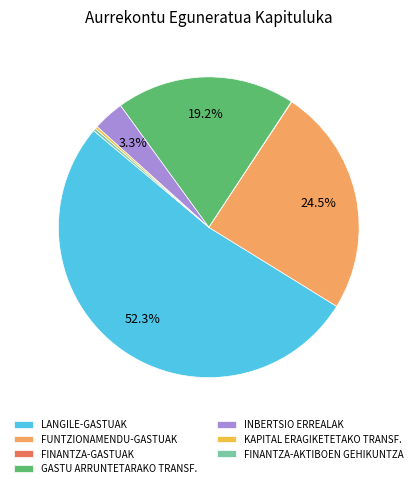

Is the sum of FINANTZA-AKTIBOEN GEHIKUNTZA and INBERTSIO ERREALAK greater than half?

No